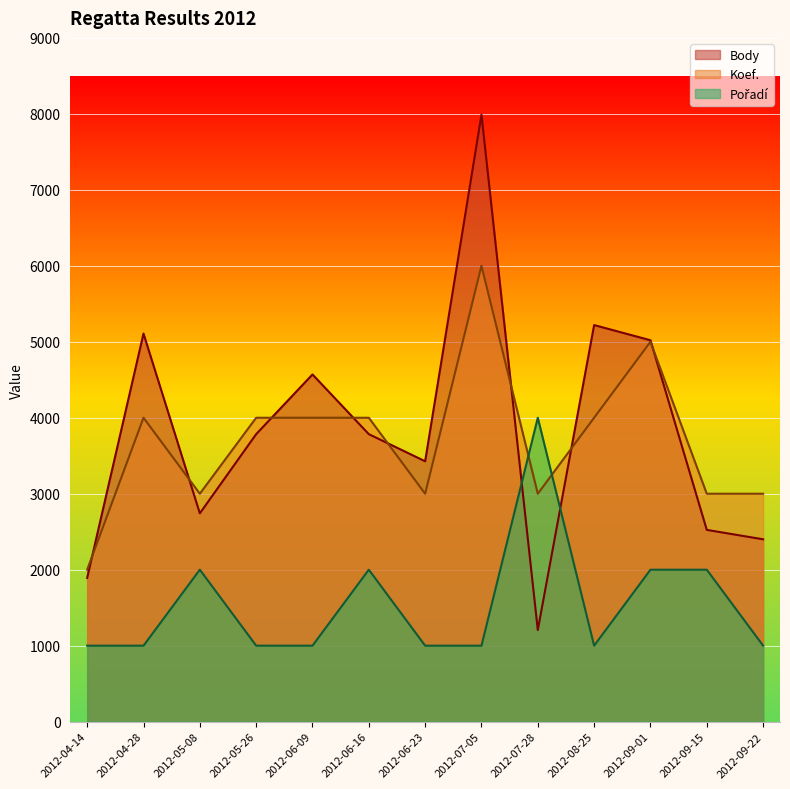

What is the label of the 8th point from the left?

2012-07-05